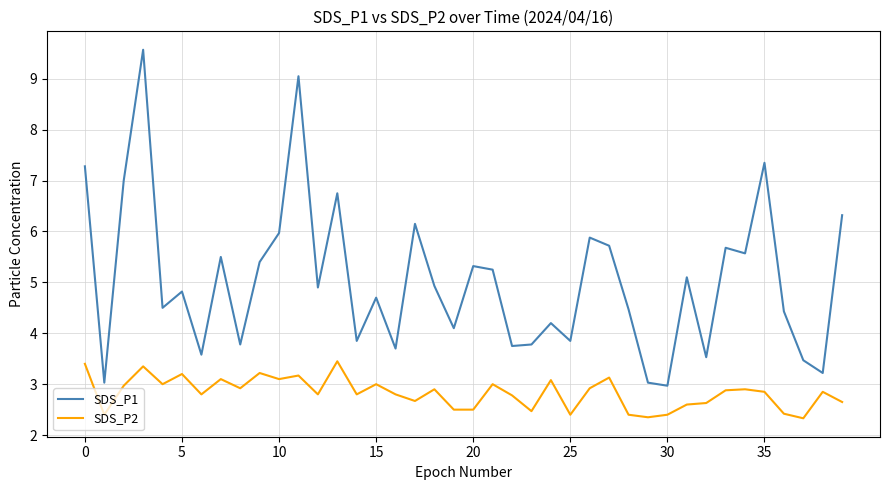

True or false: SDS_P2 has more than 2 points higher than both neighbors.

True